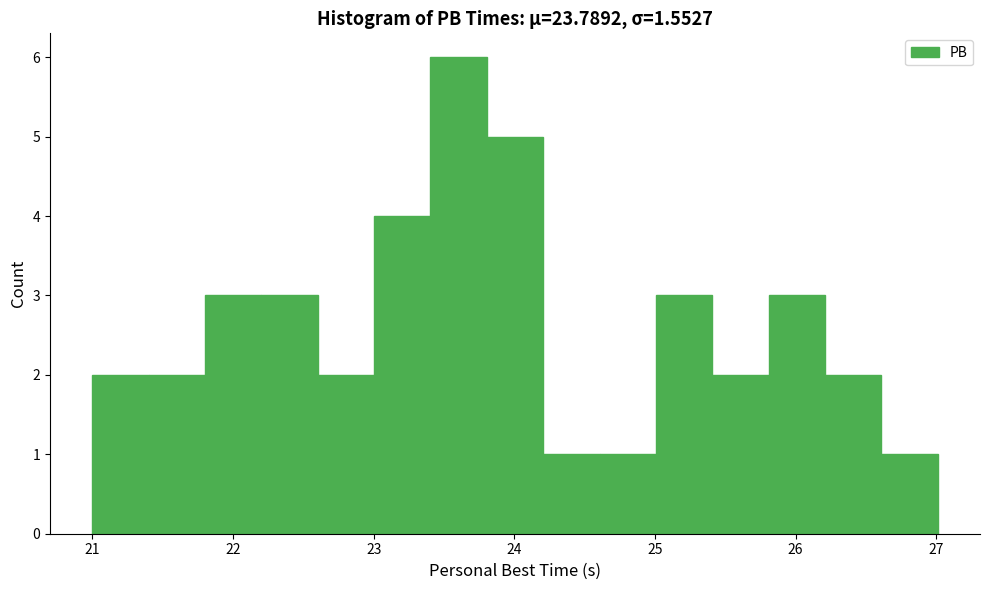

Which range on the x-axis has the tallest bar?

23.4 to 23.8